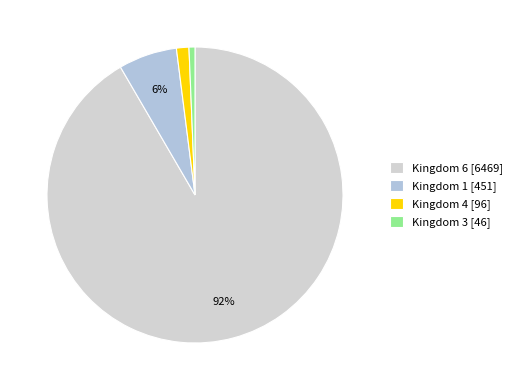

Count the number of slices in the pie.

4